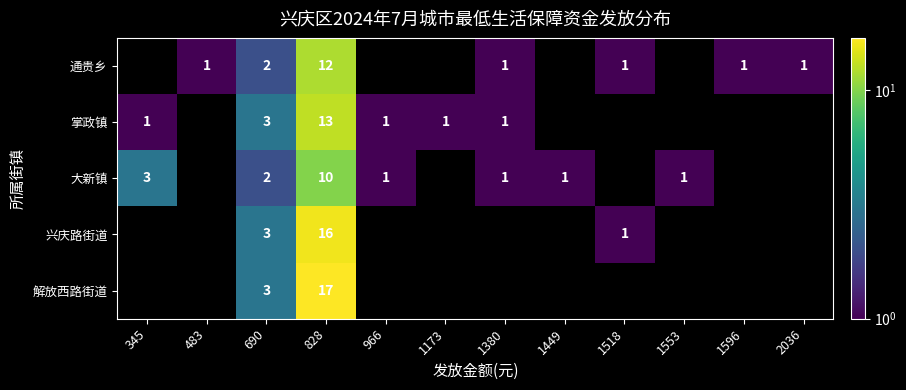

Between 1173 and 483, which is larger?

483